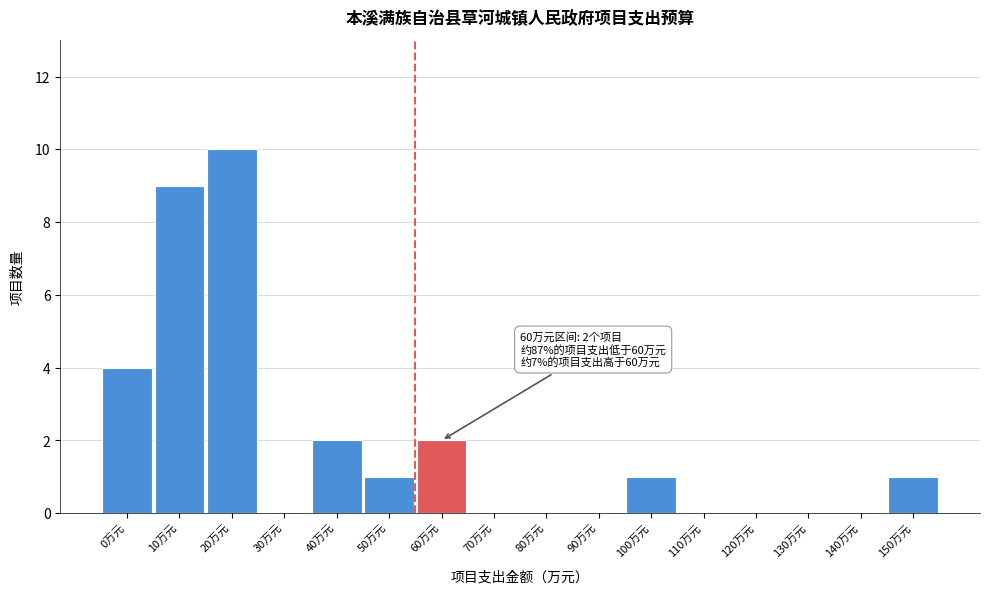

Reading right to left, list all the values displayed in this chart.

150万元=1	140万元=0	130万元=0	120万元=0	110万元=0	100万元=1	90万元=0	80万元=0	70万元=0	60万元=2	50万元=1	40万元=2	30万元=0	20万元=10	10万元=9	0万元=4